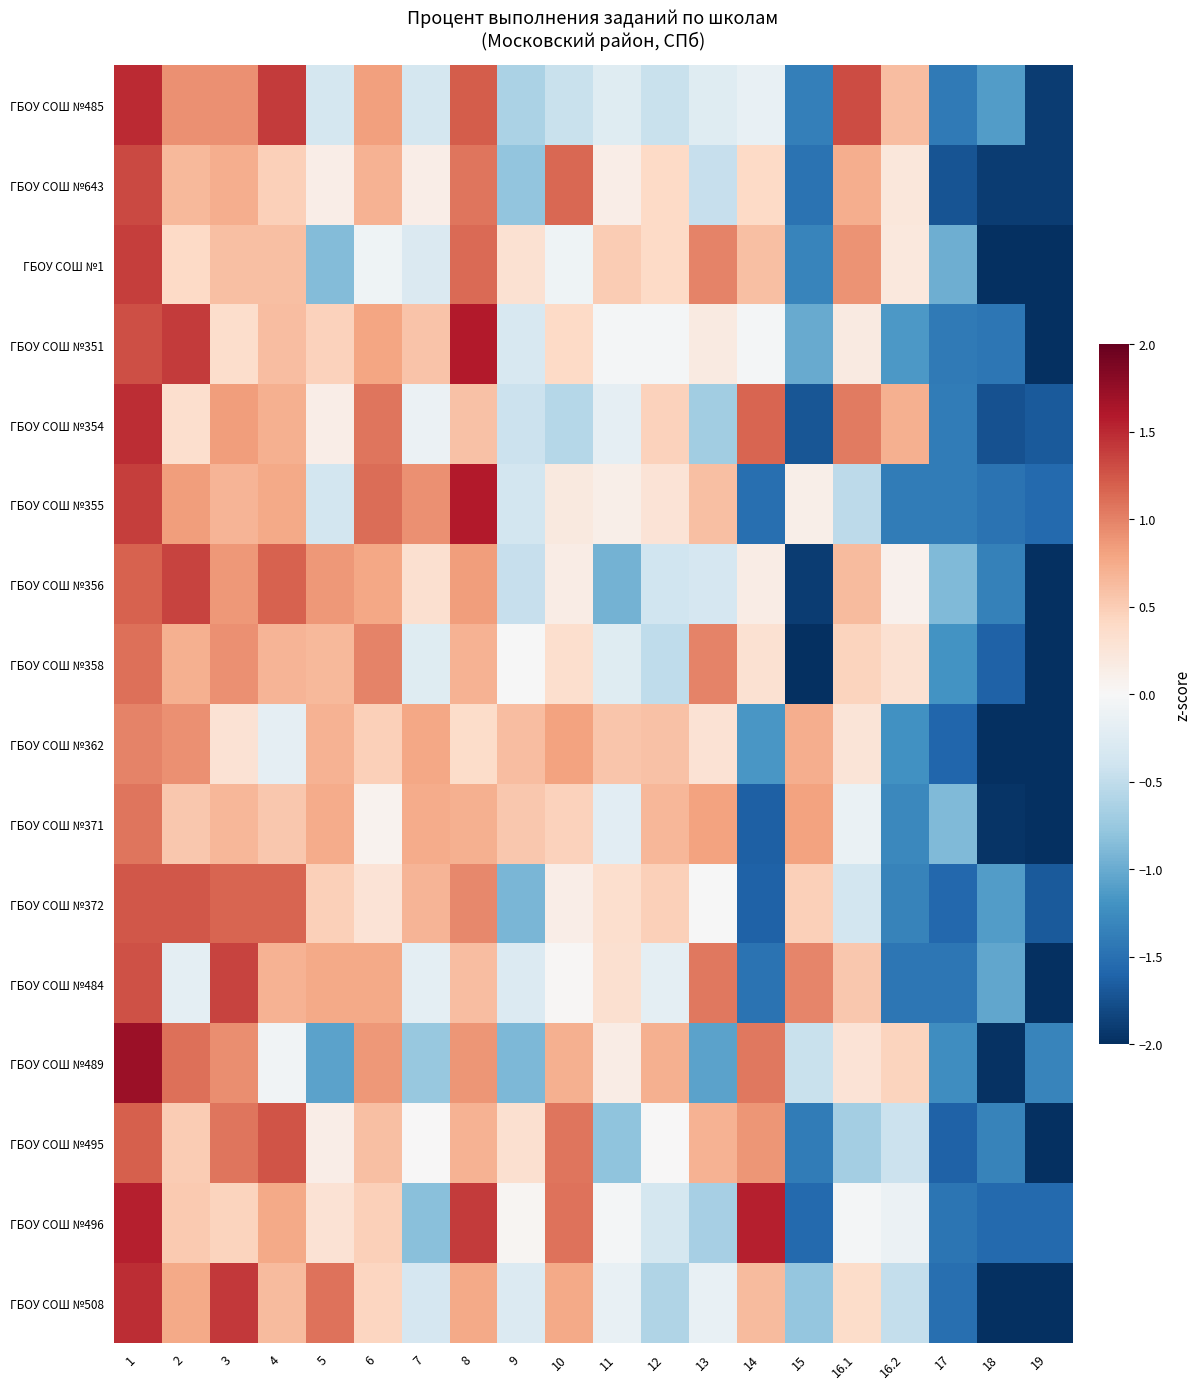

Reading left to right, transcribe all the data shown in this chart.

ГБОУ СОШ №485: 1=1.5	2=0.9	3=0.9	4=1.4	5=-0.3	6=0.8	7=-0.3	8=1.2	9=-0.6	10=-0.4	11=-0.2	12=-0.4	13=-0.2	14=-0.2	15=-1.4	16.1=1.3	16.2=0.6	17=-1.4	18=-1.1	19=-1.9
ГБОУ СОШ №643: 1=1.3	2=0.6	3=0.7	4=0.5	5=0.1	6=0.7	7=0.1	8=1.1	9=-0.8	10=1.2	11=0.1	12=0.4	13=-0.5	14=0.4	15=-1.5	16.1=0.7	16.2=0.2	17=-1.7	18=-1.9	19=-1.9
ГБОУ СОШ №1: 1=1.4	2=0.4	3=0.6	4=0.6	5=-0.9	6=-0.1	7=-0.3	8=1.1	9=0.3	10=-0.1	11=0.5	12=0.4	13=1.0	14=0.6	15=-1.3	16.1=0.9	16.2=0.2	17=-1.0	18=-2.1	19=-2.3
ГБОУ СОШ №351: 1=1.3	2=1.4	3=0.3	4=0.6	5=0.5	6=0.8	7=0.6	8=1.6	9=-0.3	10=0.4	11=-0.0	12=-0.0	13=0.2	14=-0.0	15=-1.0	16.1=0.2	16.2=-1.1	17=-1.4	18=-1.4	19=-2.4
ГБОУ СОШ №354: 1=1.5	2=0.3	3=0.8	4=0.7	5=0.1	6=1.1	7=-0.1	8=0.6	9=-0.4	10=-0.6	11=-0.2	12=0.5	13=-0.7	14=1.2	15=-1.7	16.1=1.0	16.2=0.7	17=-1.4	18=-1.7	19=-1.7
ГБОУ СОШ №355: 1=1.4	2=0.8	3=0.7	4=0.8	5=-0.4	6=1.1	7=0.9	8=1.6	9=-0.4	10=0.2	11=0.1	12=0.3	13=0.6	14=-1.5	15=0.1	16.1=-0.5	16.2=-1.4	17=-1.4	18=-1.5	19=-1.6
ГБОУ СОШ №356: 1=1.2	2=1.4	3=0.9	4=1.2	5=0.9	6=0.8	7=0.3	8=0.8	9=-0.5	10=0.1	11=-1.0	12=-0.4	13=-0.3	14=0.1	15=-1.9	16.1=0.6	16.2=0.1	17=-0.9	18=-1.3	19=-2.1
ГБОУ СОШ №358: 1=1.1	2=0.7	3=0.9	4=0.7	5=0.6	6=1.0	7=-0.2	8=0.7	9=-0.0	10=0.3	11=-0.2	12=-0.5	13=1.0	14=0.3	15=-2.1	16.1=0.5	16.2=0.3	17=-1.2	18=-1.6	19=-2.2
ГБОУ СОШ №362: 1=1.0	2=0.9	3=0.3	4=-0.2	5=0.7	6=0.5	7=0.8	8=0.4	9=0.6	10=0.8	11=0.5	12=0.6	13=0.3	14=-1.2	15=0.7	16.1=0.3	16.2=-1.2	17=-1.6	18=-2.0	19=-2.2
ГБОУ СОШ №371: 1=1.1	2=0.5	3=0.7	4=0.5	5=0.7	6=0.1	7=0.7	8=0.7	9=0.5	10=0.5	11=-0.2	12=0.7	13=0.8	14=-1.6	15=0.8	16.1=-0.1	16.2=-1.3	17=-0.9	18=-2.0	19=-2.2
ГБОУ СОШ №372: 1=1.2	2=1.2	3=1.2	4=1.2	5=0.5	6=0.3	7=0.7	8=1.0	9=-0.9	10=0.1	11=0.3	12=0.5	13=-0.0	14=-1.6	15=0.5	16.1=-0.4	16.2=-1.3	17=-1.6	18=-1.1	19=-1.7
ГБОУ СОШ №484: 1=1.3	2=-0.2	3=1.3	4=0.7	5=0.8	6=0.8	7=-0.2	8=0.6	9=-0.3	10=0.0	11=0.3	12=-0.2	13=1.1	14=-1.5	15=1.0	16.1=0.5	16.2=-1.4	17=-1.4	18=-1.0	19=-2.1
ГБОУ СОШ №489: 1=1.7	2=1.1	3=0.9	4=-0.1	5=-1.1	6=0.9	7=-0.8	8=0.9	9=-0.9	10=0.7	11=0.1	12=0.7	13=-1.1	14=1.1	15=-0.4	16.1=0.3	16.2=0.5	17=-1.2	18=-2.0	19=-1.3
ГБОУ СОШ №495: 1=1.2	2=0.5	3=1.1	4=1.3	5=0.1	6=0.6	7=0.0	8=0.7	9=0.3	10=1.1	11=-0.8	12=0.0	13=0.7	14=0.9	15=-1.4	16.1=-0.7	16.2=-0.4	17=-1.6	18=-1.3	19=-2.1
ГБОУ СОШ №496: 1=1.6	2=0.5	3=0.4	4=0.8	5=0.3	6=0.5	7=-0.8	8=1.4	9=0.0	10=1.1	11=-0.0	12=-0.4	13=-0.7	14=1.6	15=-1.5	16.1=-0.0	16.2=-0.1	17=-1.5	18=-1.5	19=-1.5
ГБОУ СОШ №508: 1=1.5	2=0.8	3=1.4	4=0.6	5=1.1	6=0.4	7=-0.3	8=0.8	9=-0.3	10=0.8	11=-0.1	12=-0.6	13=-0.1	14=0.6	15=-0.8	16.1=0.4	16.2=-0.5	17=-1.5	18=-2.0	19=-2.0